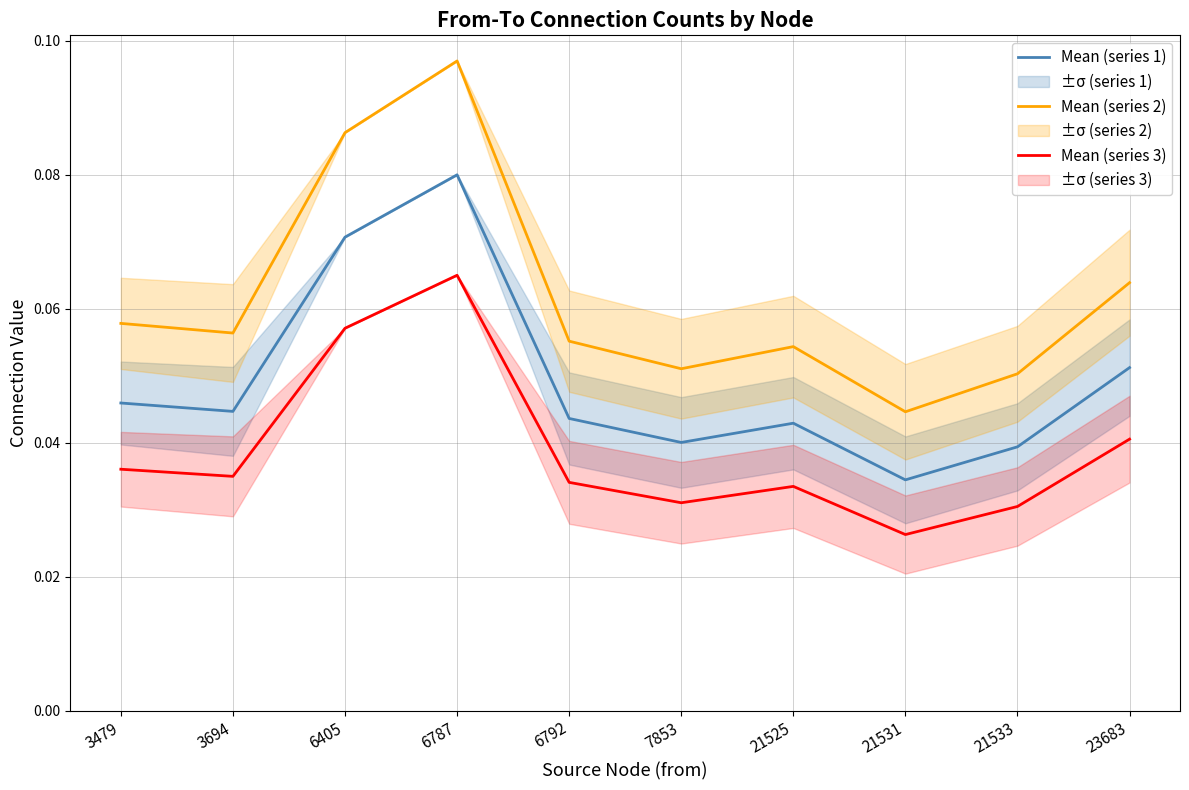

Reading left to right, transcribe all the data shown in this chart.

Mean (series 1): 3479=0.0	3694=0.0	6405=0.1	6787=0.1	6792=0.0	7853=0.0	21525=0.0	21531=0.0	21533=0.0	23683=0.1
Mean (series 2): 3479=0.1	3694=0.1	6405=0.1	6787=0.1	6792=0.1	7853=0.1	21525=0.1	21531=0.0	21533=0.1	23683=0.1
Mean (series 3): 3479=0.0	3694=0.0	6405=0.1	6787=0.1	6792=0.0	7853=0.0	21525=0.0	21531=0.0	21533=0.0	23683=0.0